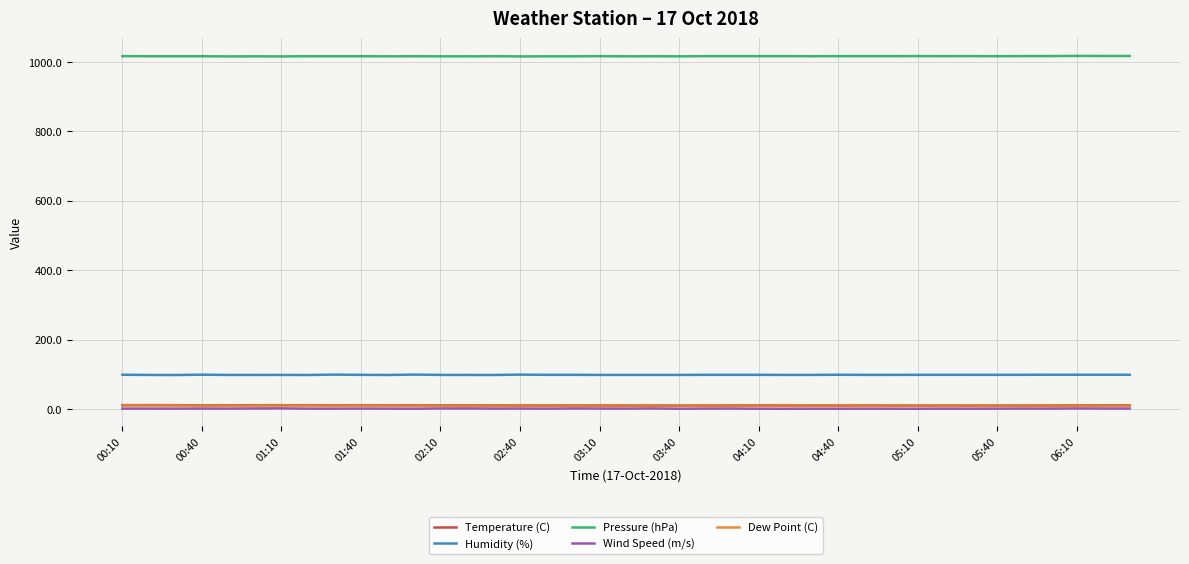

True or false: Pressure (hPa) and Dew Point (C) intersect in this chart.

False